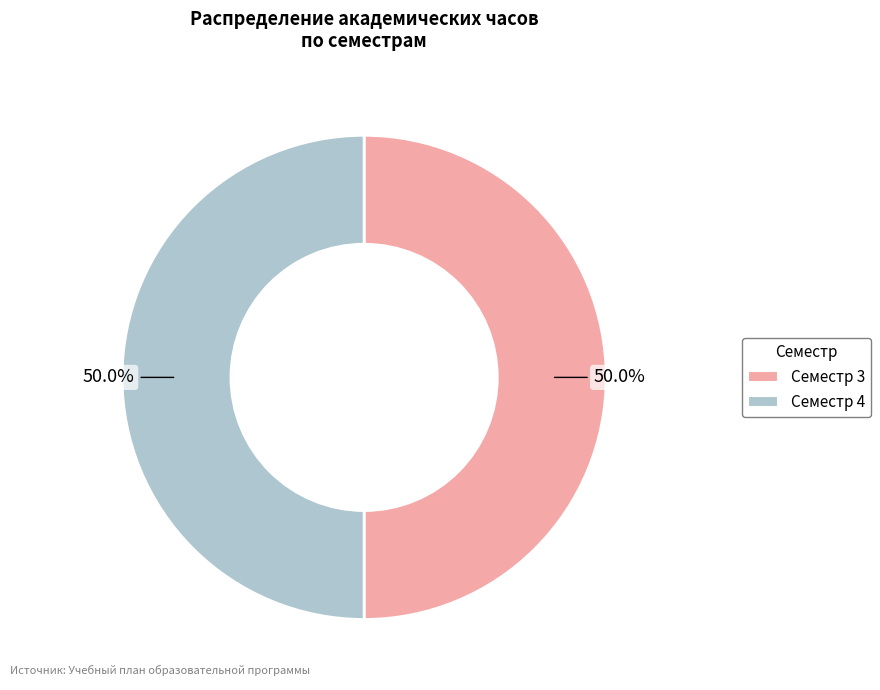

Count the number of slices in the pie.

2